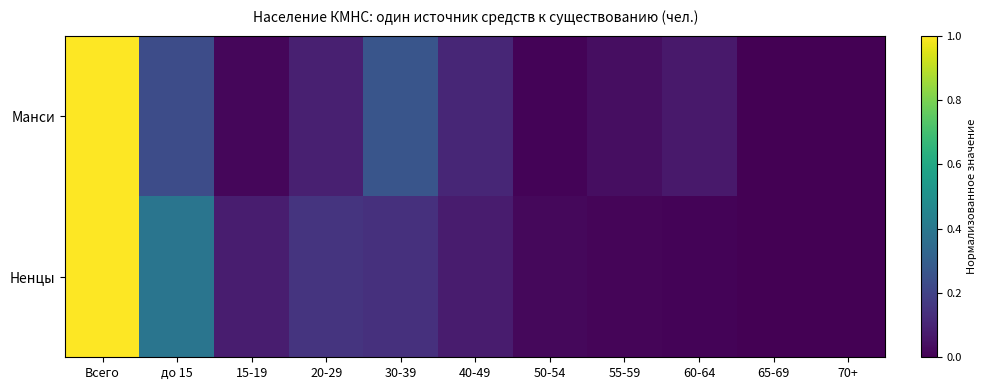

List the series in order of their peak value, highest first.

Манси, Ненцы